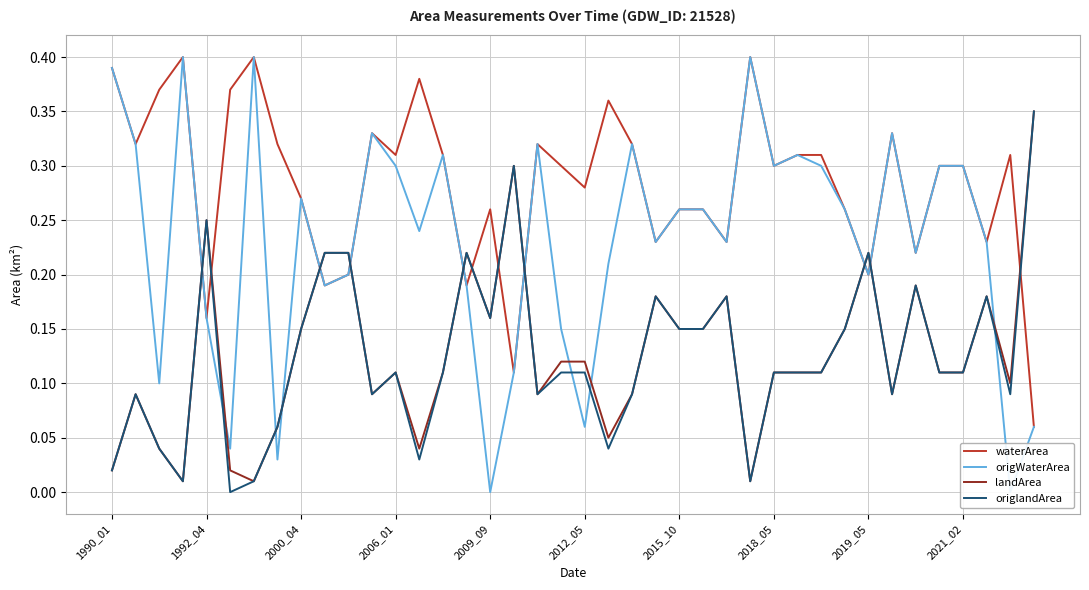

How many times do waterArea and landArea cross each other?

11